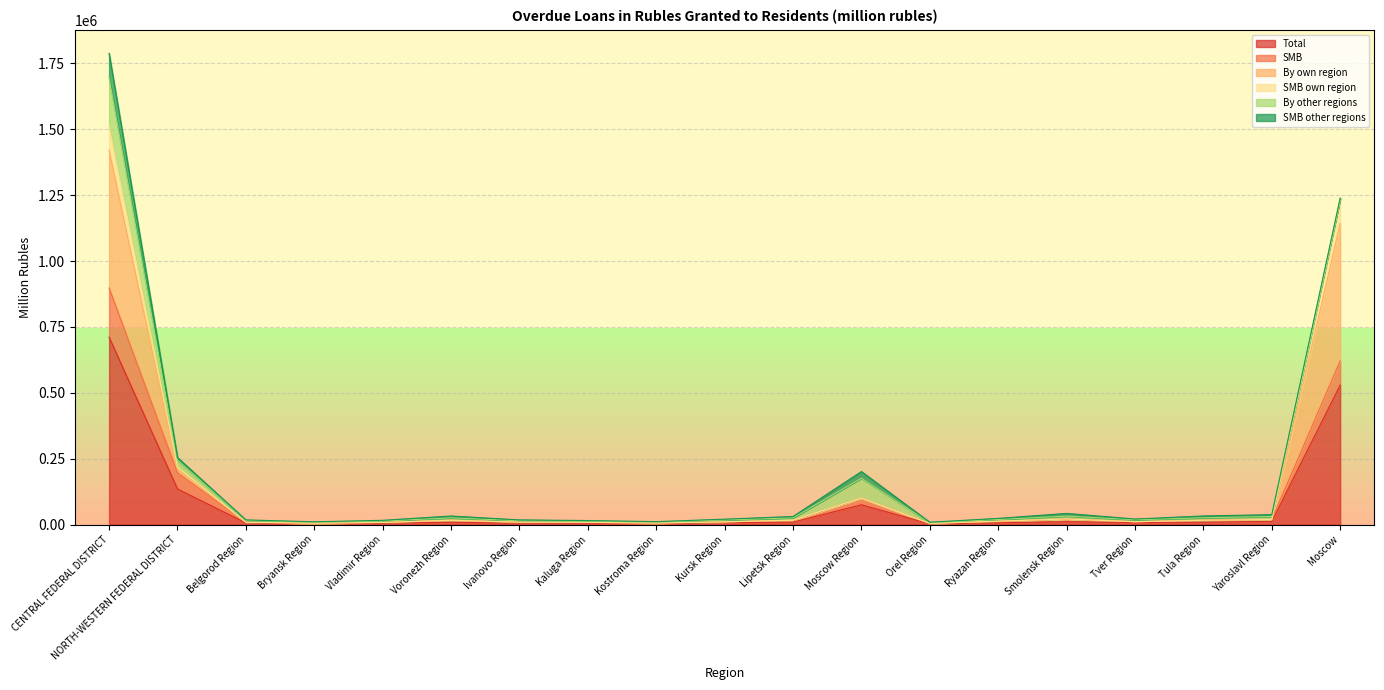

Is it true that SMB equals 6374 at Tver Region?

False